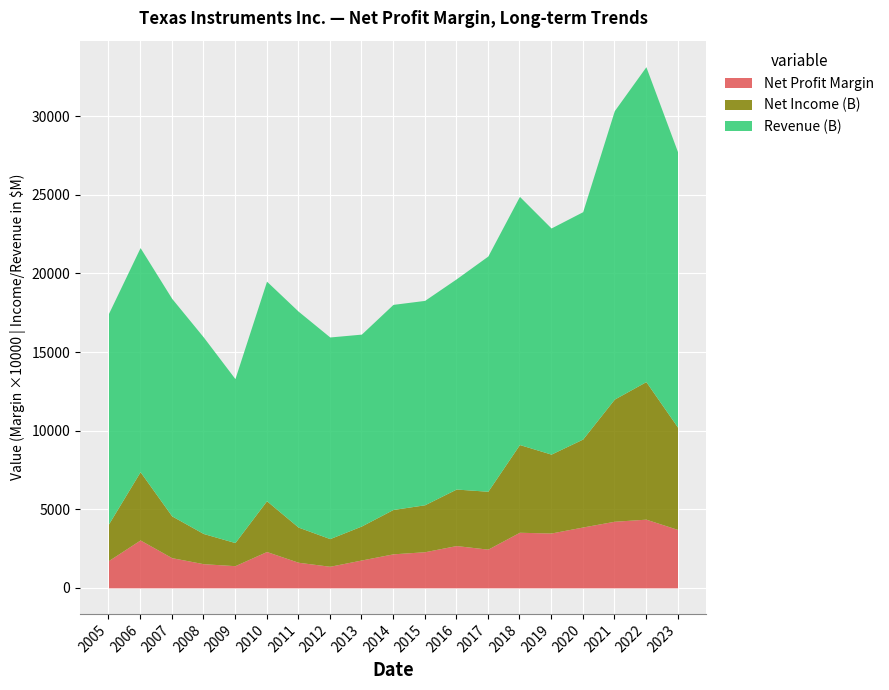

Rank the series by their average value, from lowest to highest.

Net Profit Margin, Net Income (B), Revenue (B)